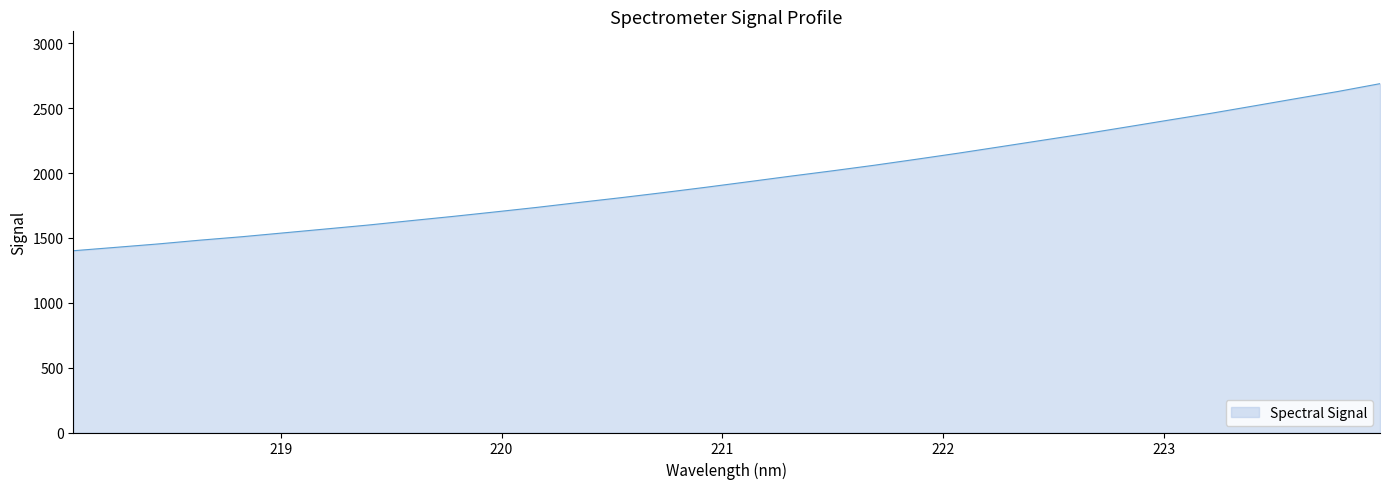

What is the minimum value shown in the chart?

1401.6